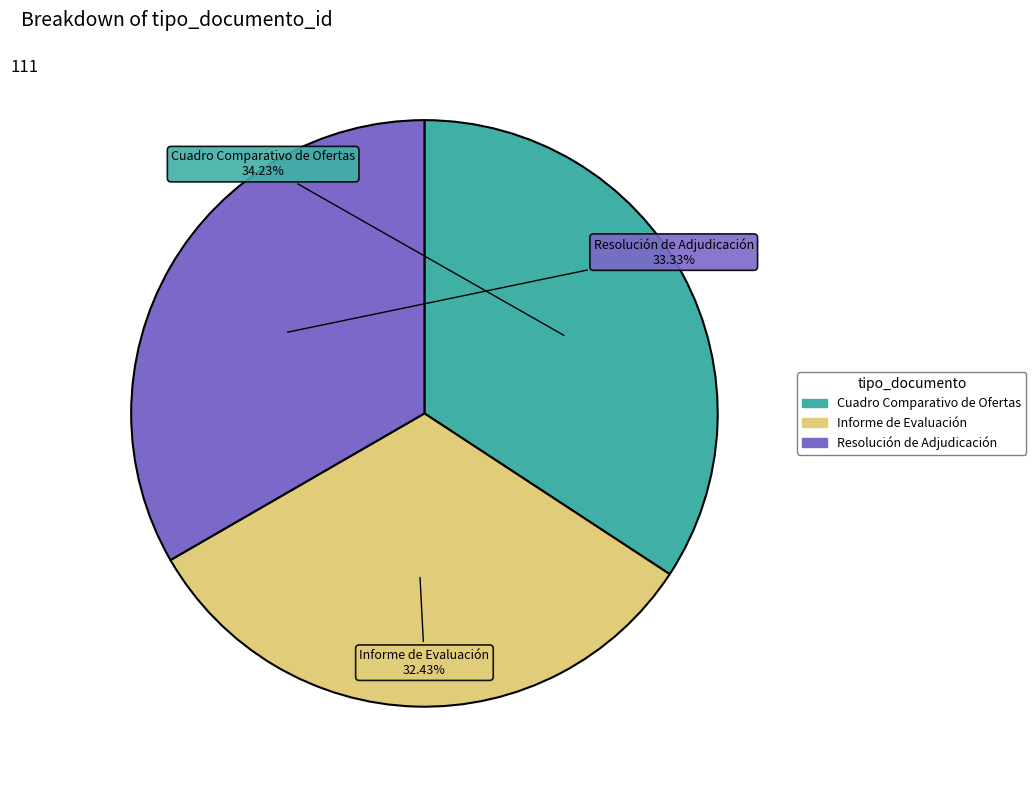

How many segments does this pie chart have?

3